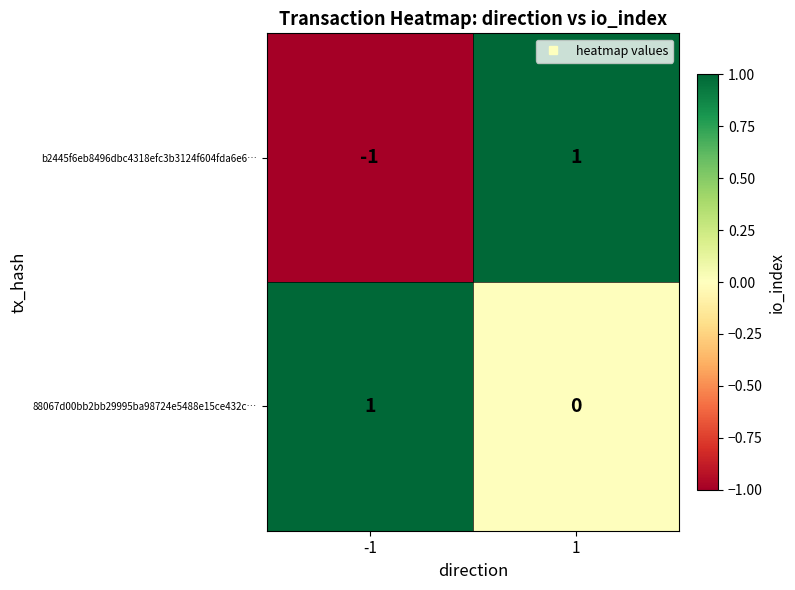

List the series in order of their overall mean, lowest first.

b2445f6eb8496dbc4318efc3b3124f604fda6e6…, 88067d00bb2bb29995ba98724e5488e15ce432c…